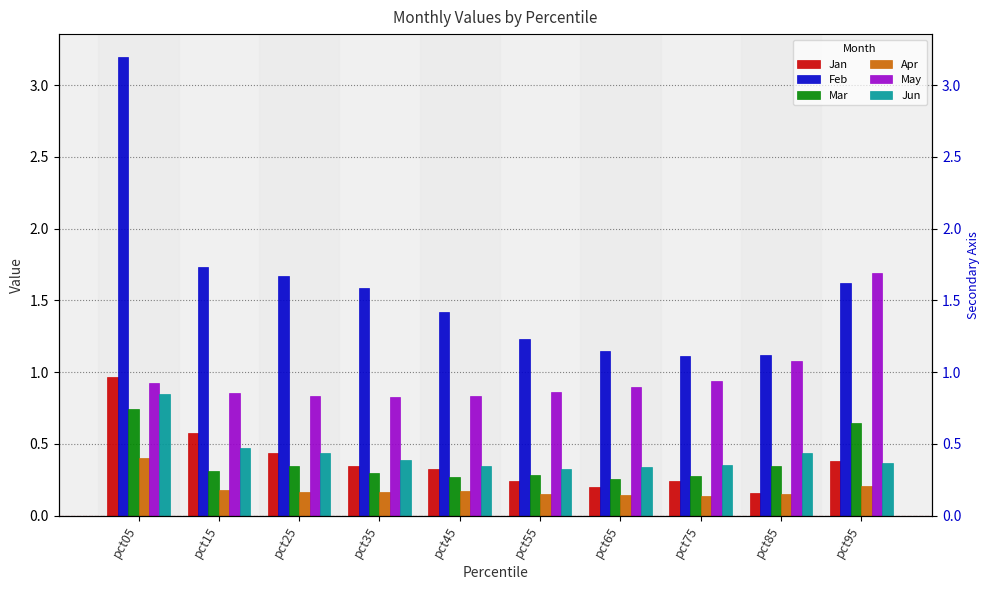

What is the sum of the Apr values at pct55 and pct85?

0.3